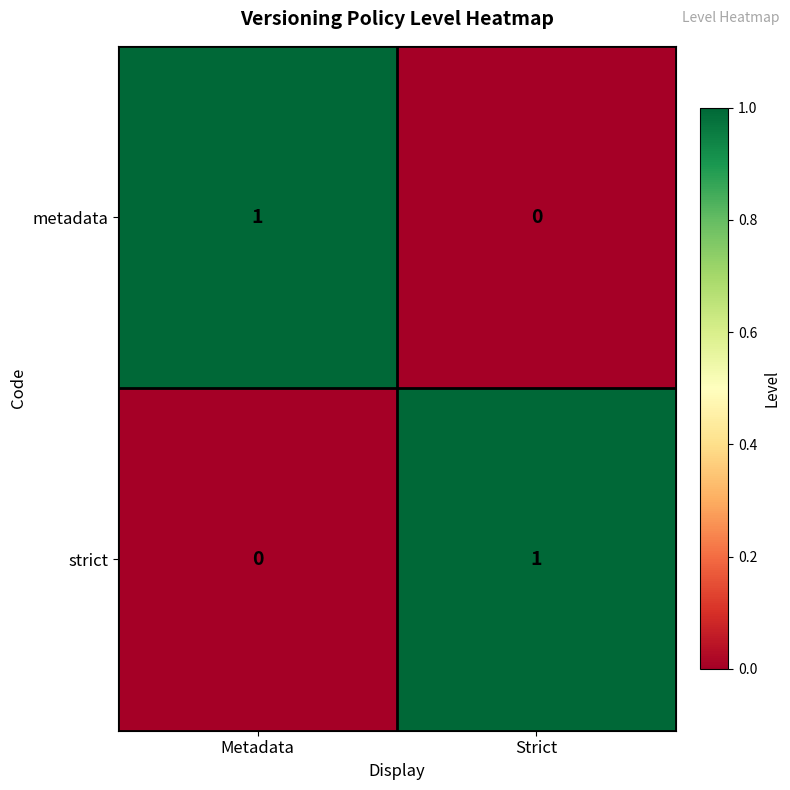

Reading left to right, extract all data points from this chart.

metadata: 1	0
strict: 0	1